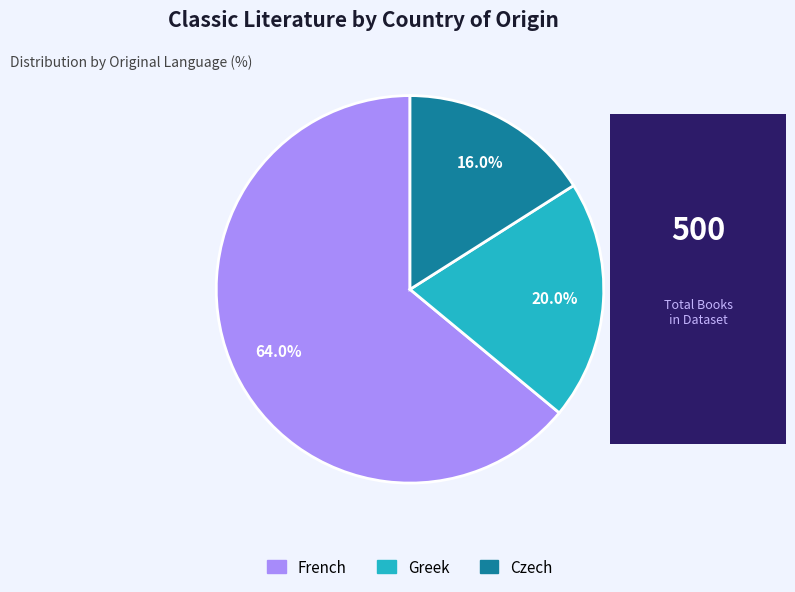

Which category has the biggest portion of the pie?

French